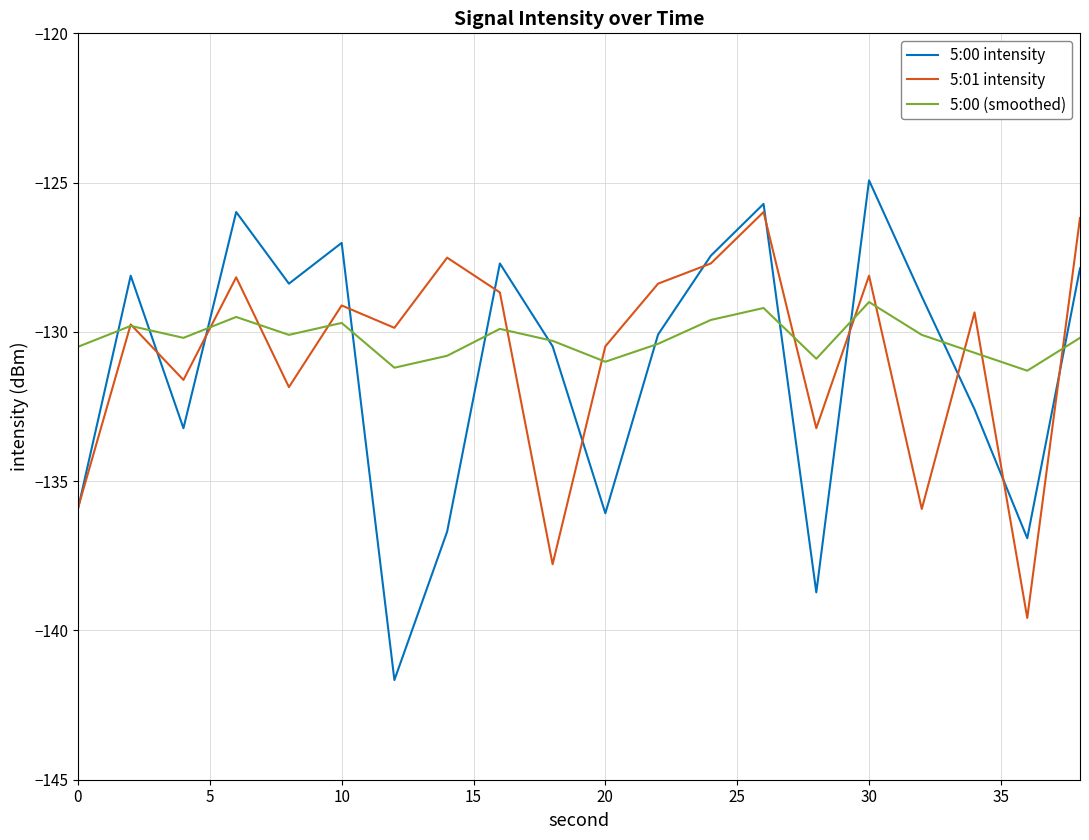

Rank the series by their maximum value, from highest to lowest.

5:00 intensity, 5:01 intensity, 5:00 (smoothed)